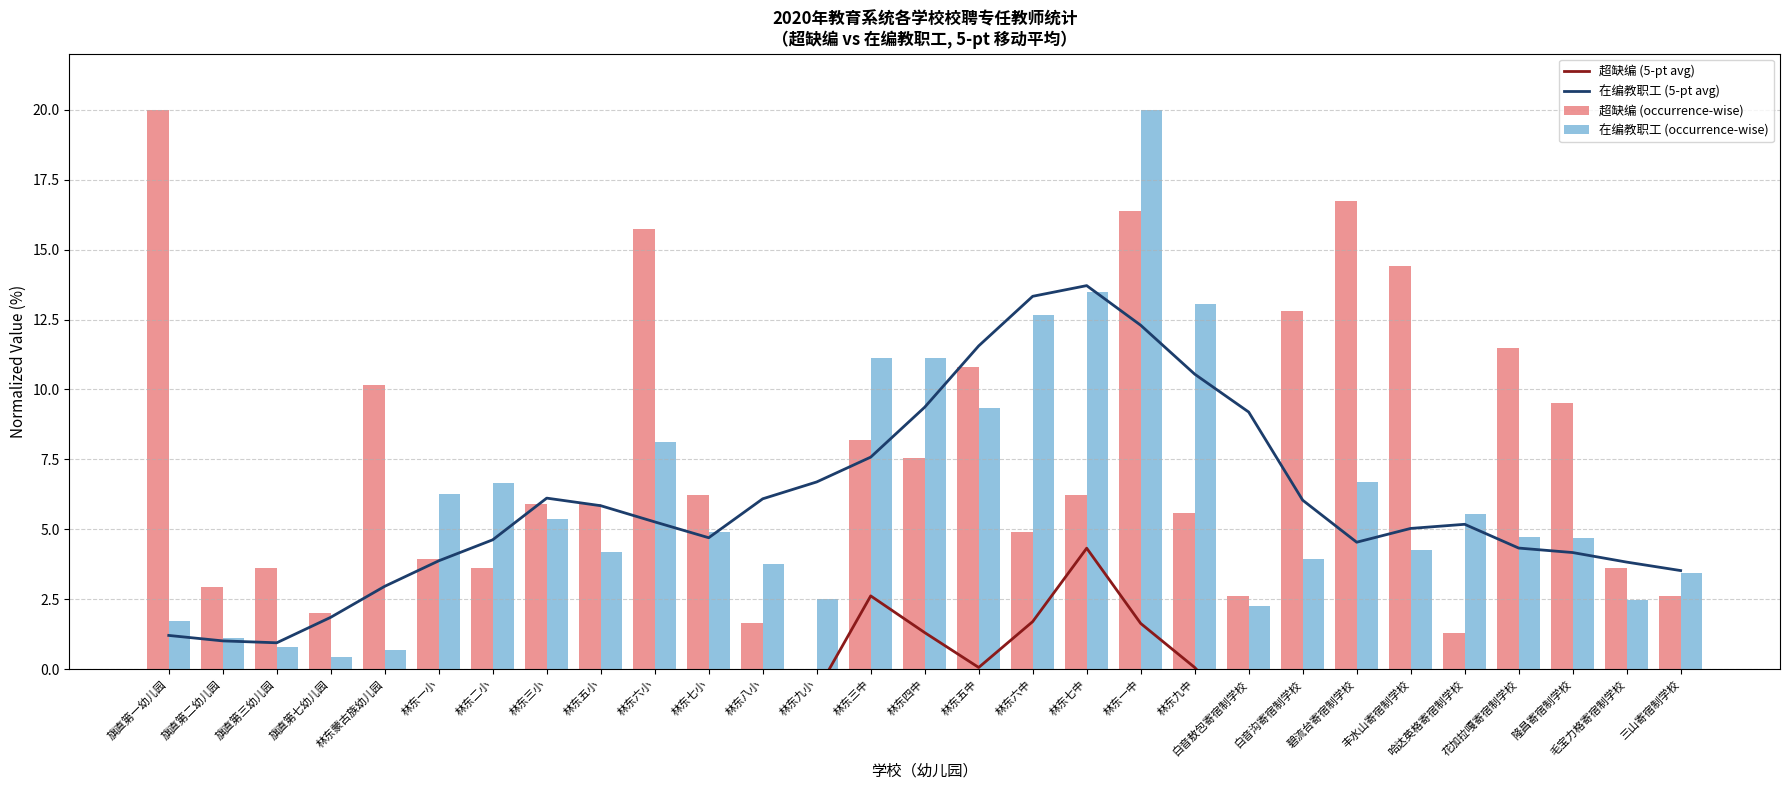

Is the value of 在编教职工 (5-pt avg) at 林东八小 greater than the value of 超缺编 (occurrence-wise) at 林东七中?

No